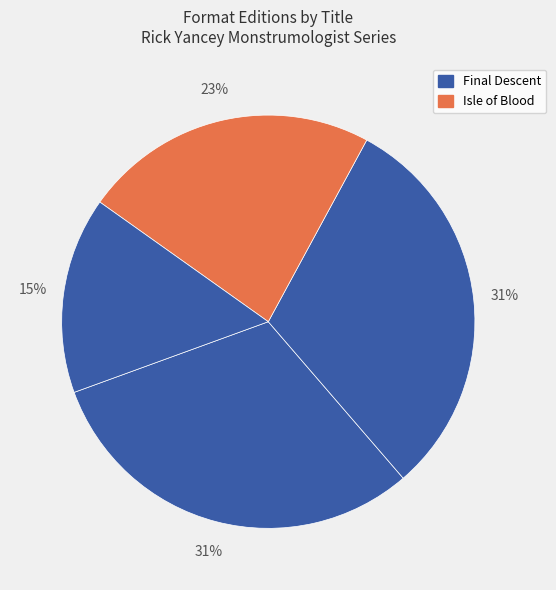

How many segments does this pie chart have?

4